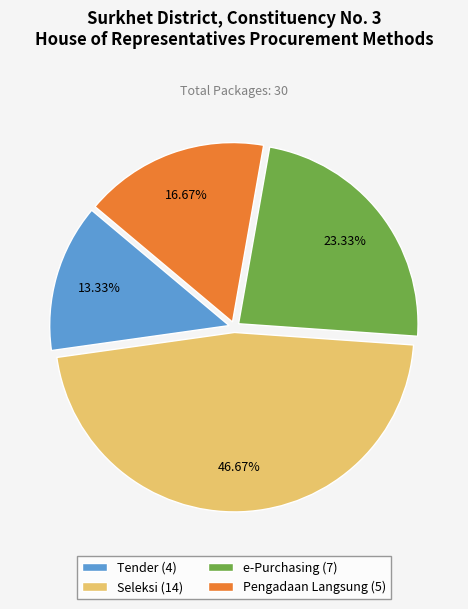

Approximately how many times larger is the value at Tender (4) compared to Pengadaan Langsung (5)?

0.8